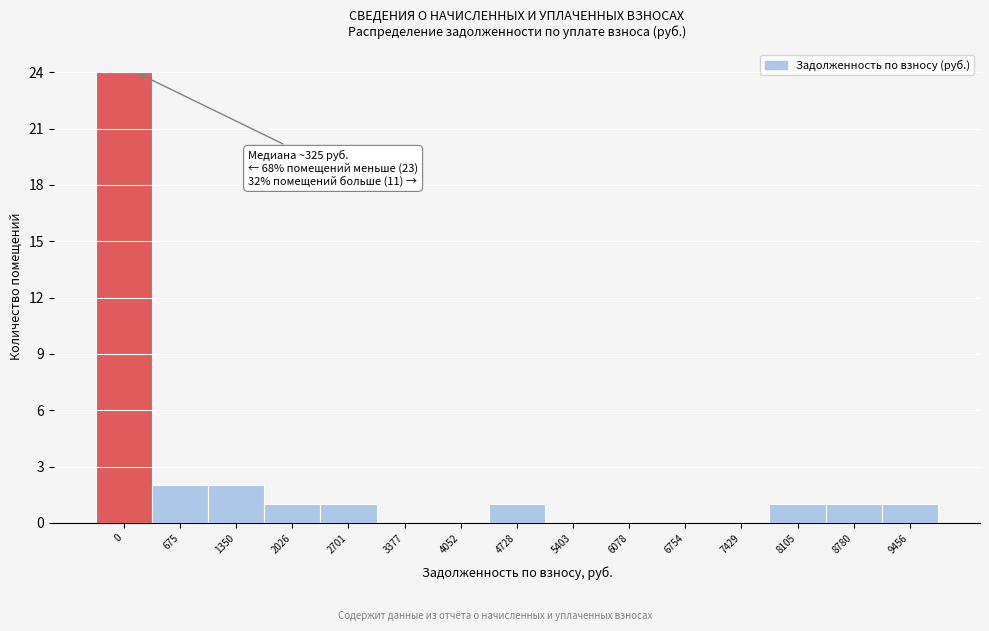

Reading left to right, extract all data points from this chart.

0=24	675=2	1350=2	2026=1	2701=1	3377=0	4052=0	4728=1	5403=0	6078=0	6754=0	7429=0	8105=1	8780=1	9456=1